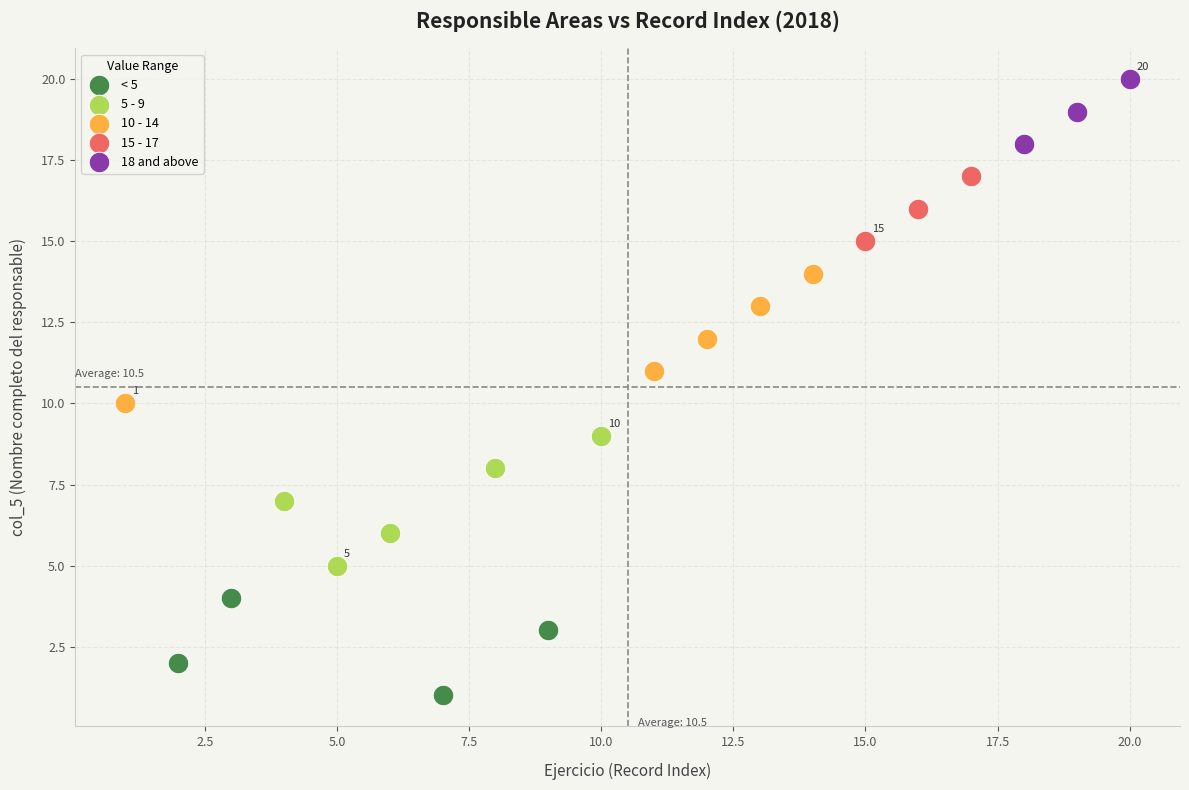

What are all the series names shown in the legend?

< 5, 5 - 9, 10 - 14, 15 - 17, 18 and above